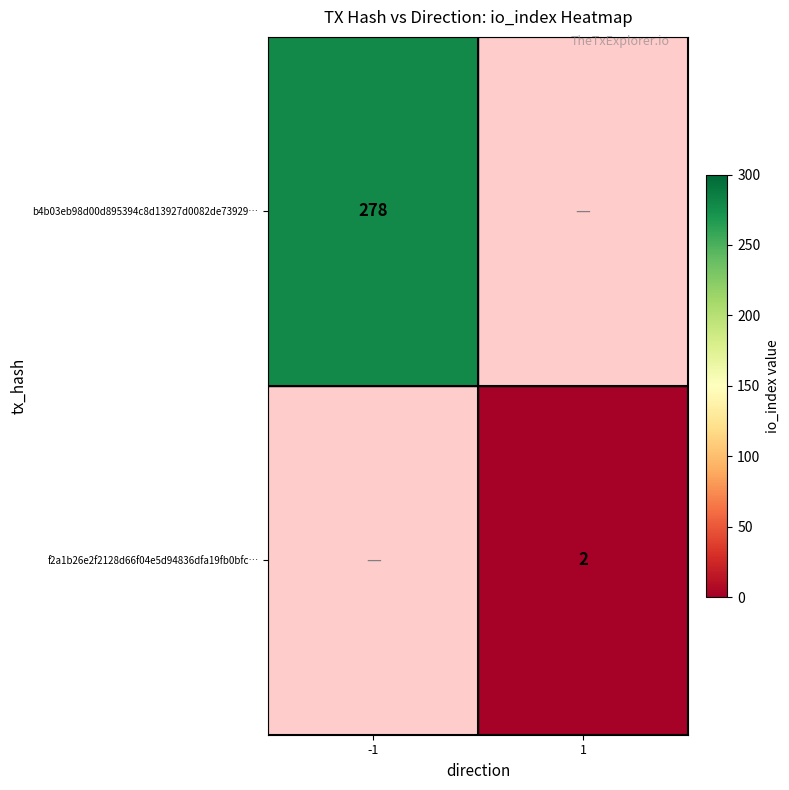

The f2a1b26e2f2128d66f04e5d94836dfa19fb0bfc… series shows 0 at 1. True or false?

False